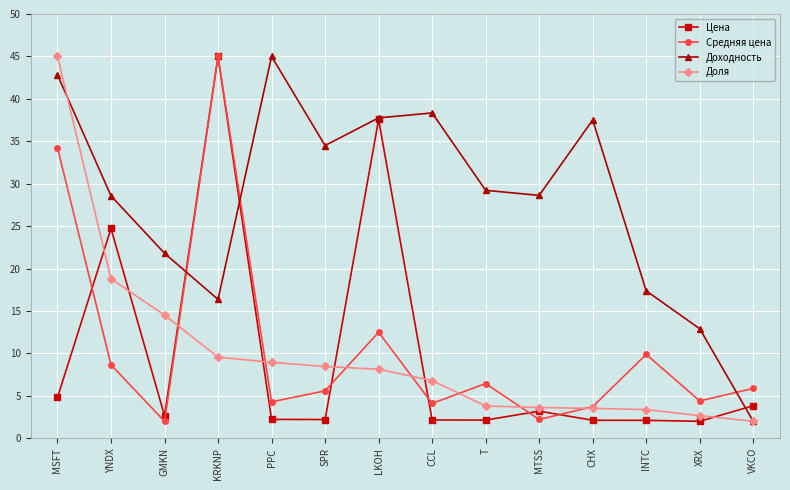

Count the number of data series in this chart.

4